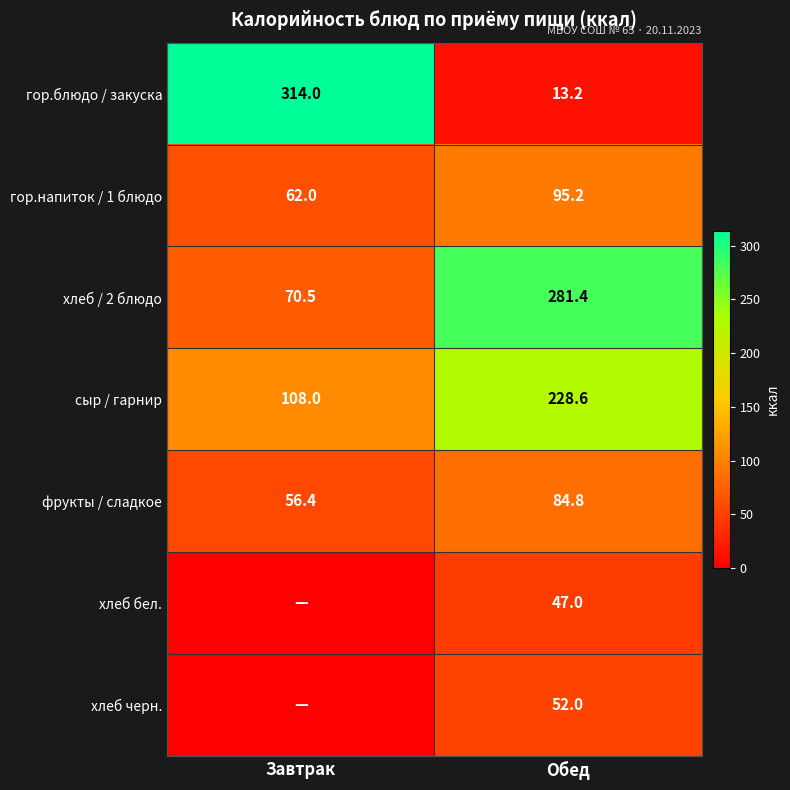

How many distinct data groups are displayed?

7